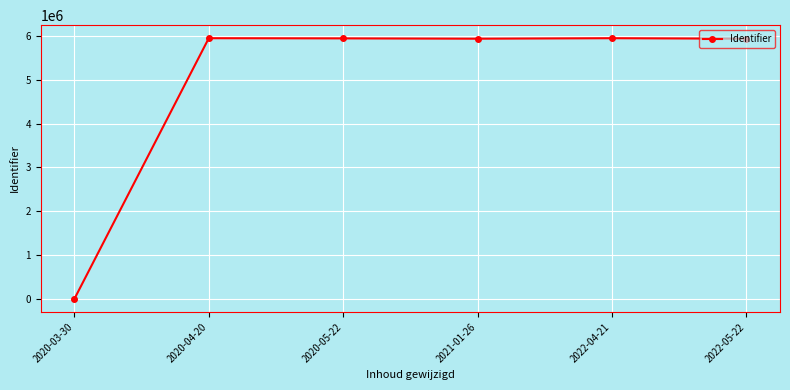

The value at 2022-05-22 is 9342399. True or false?

False